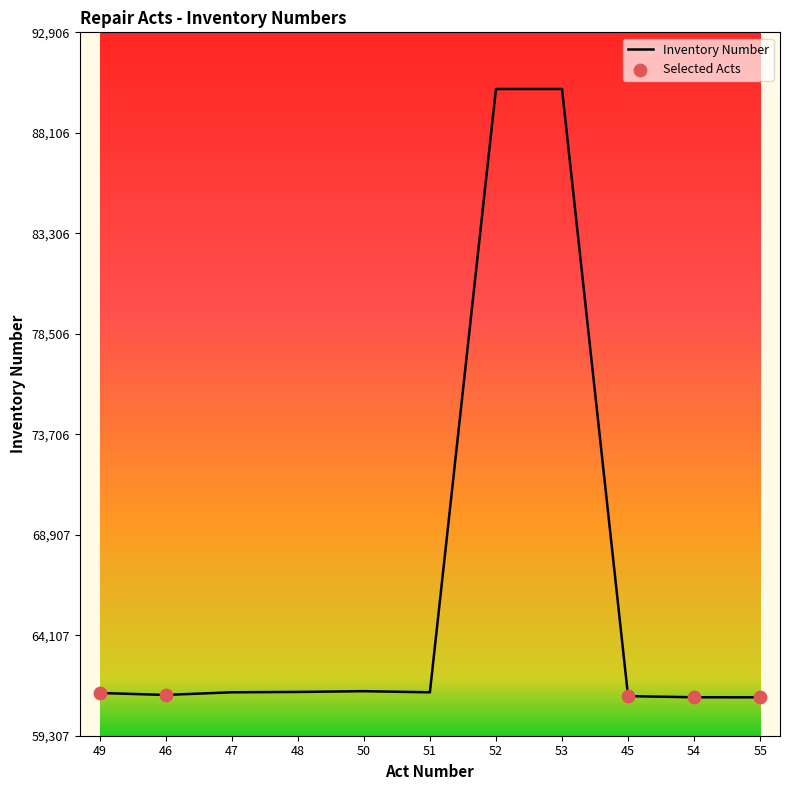

Approximately how many times larger is the value at 48 compared to 46?

1.0